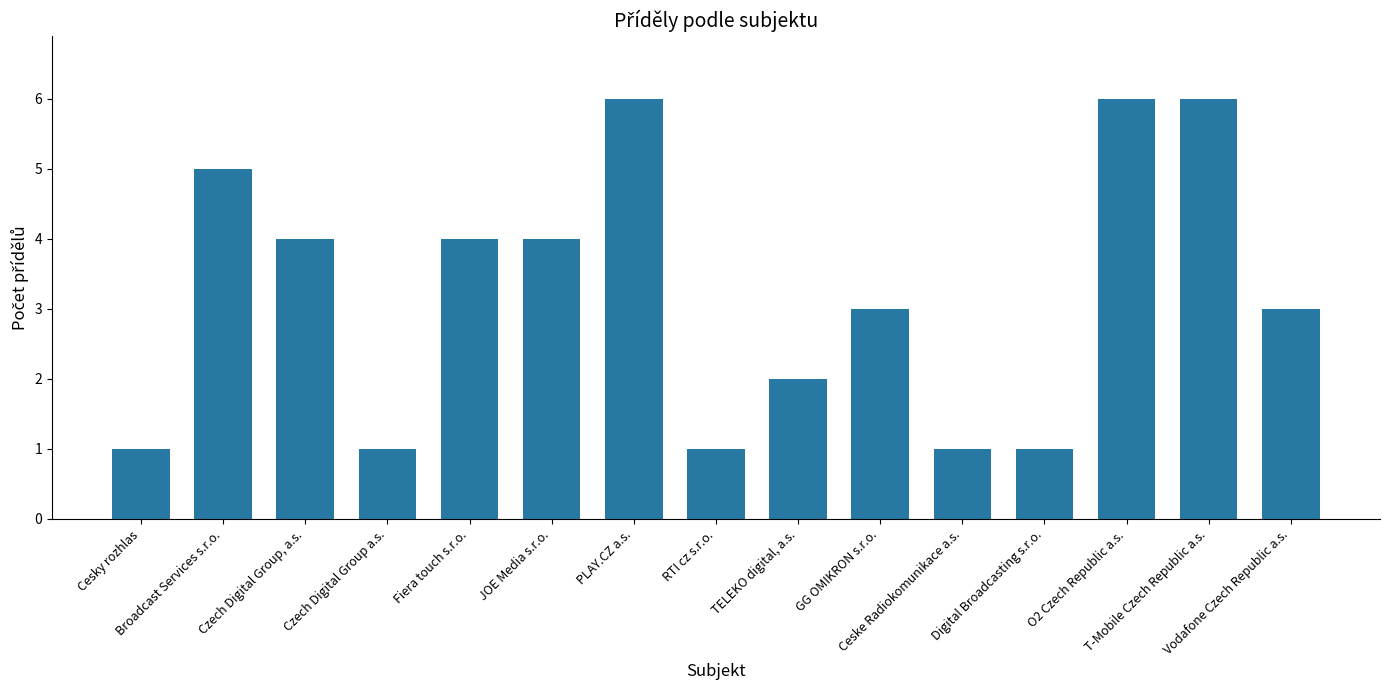

What is the value of the 11th bar from the left?

1